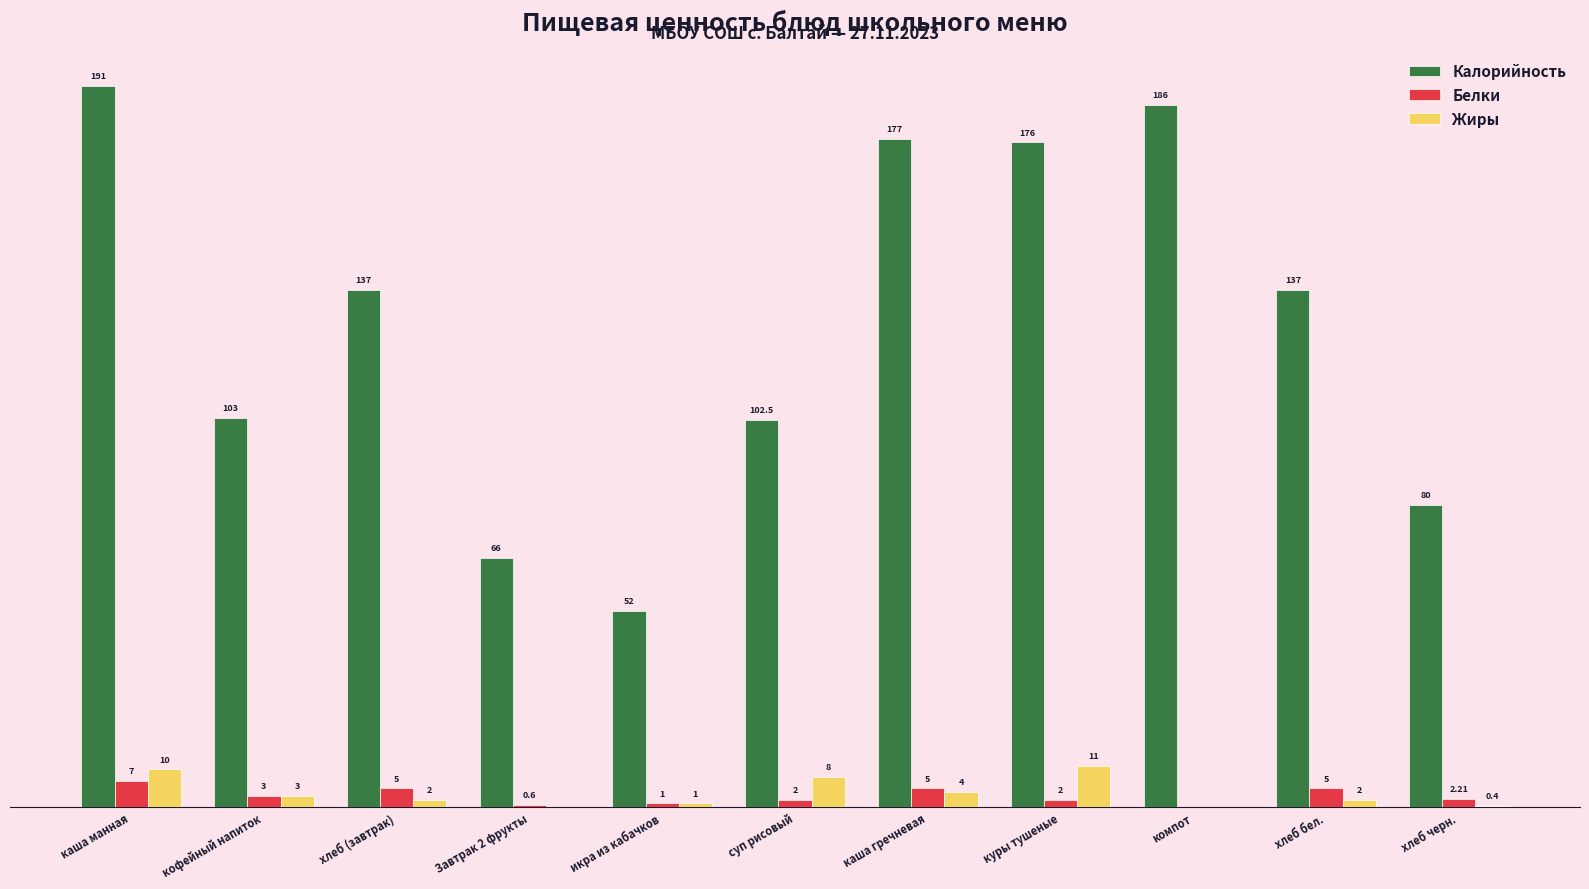

At which label does Калорийность reach its peak?

каша манная